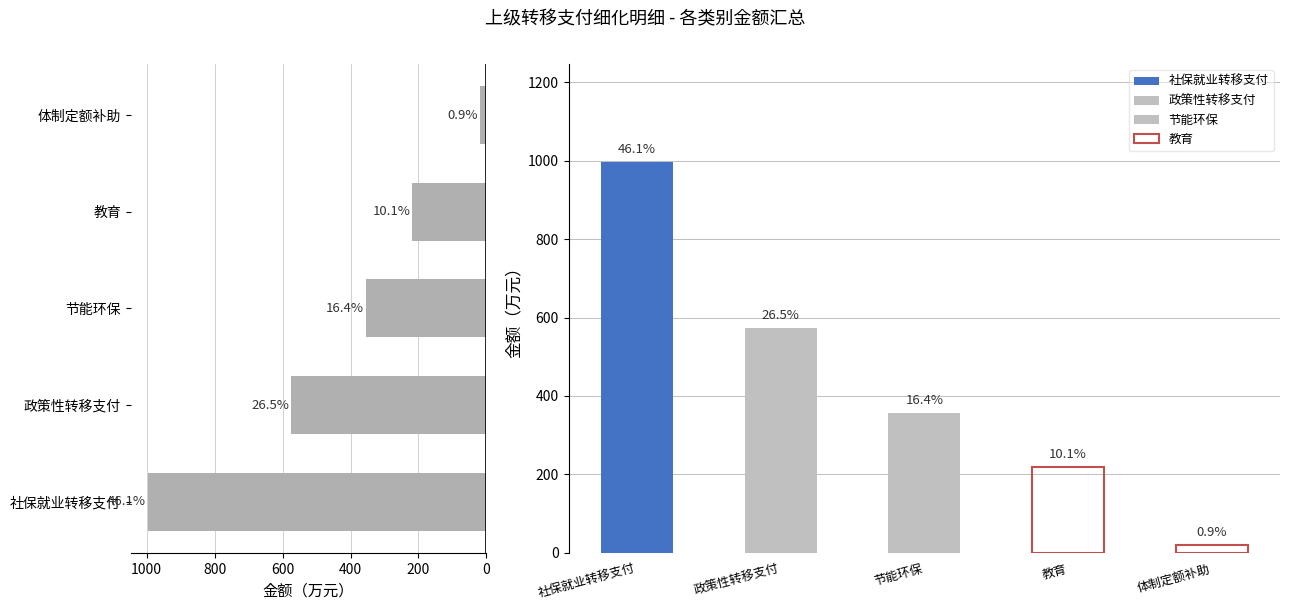

What is the ratio of the value at 教育 to the value at 体制定额补助?

11.1